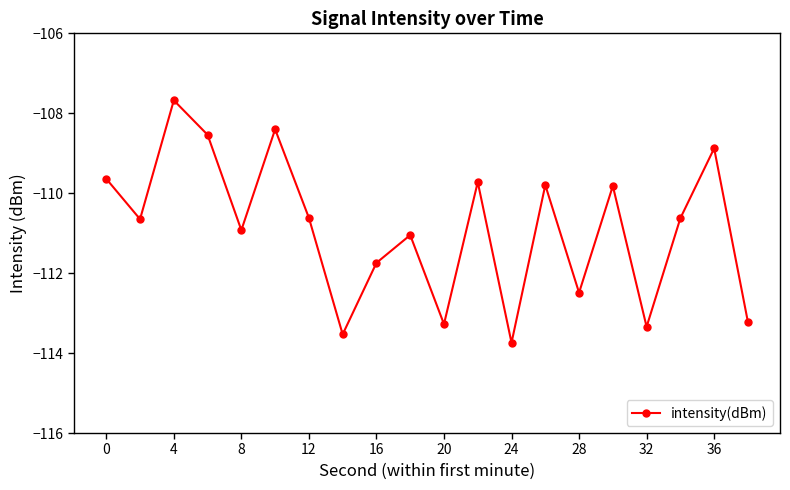

How many lines are shown in the chart?

1